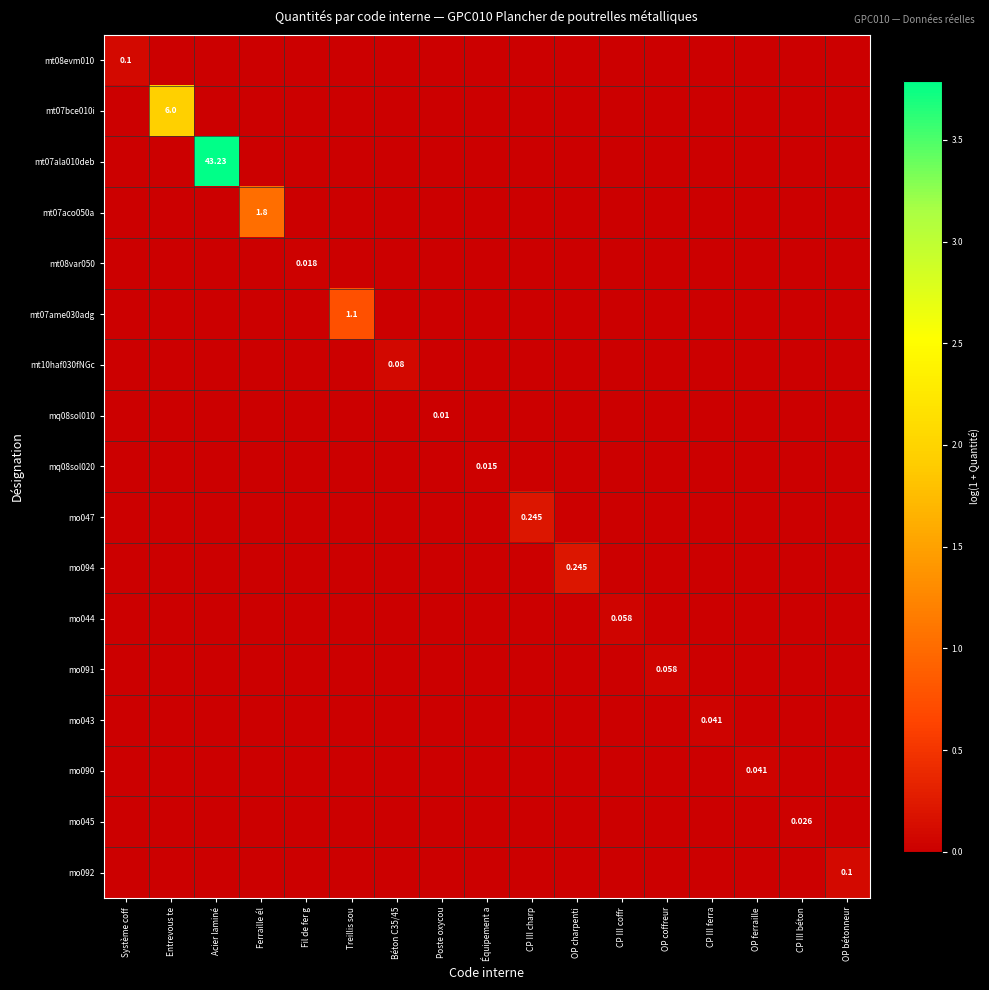

What is the total value across all series at Système coff?

0.1